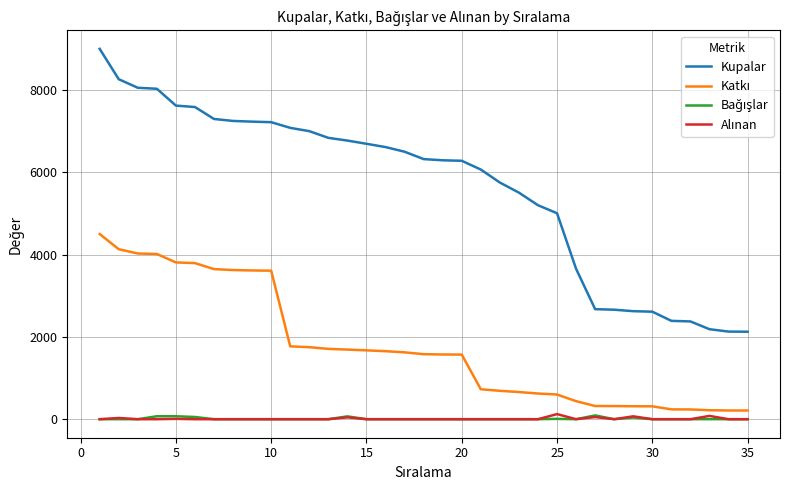

Which series has the largest range (max minus min)?

Kupalar